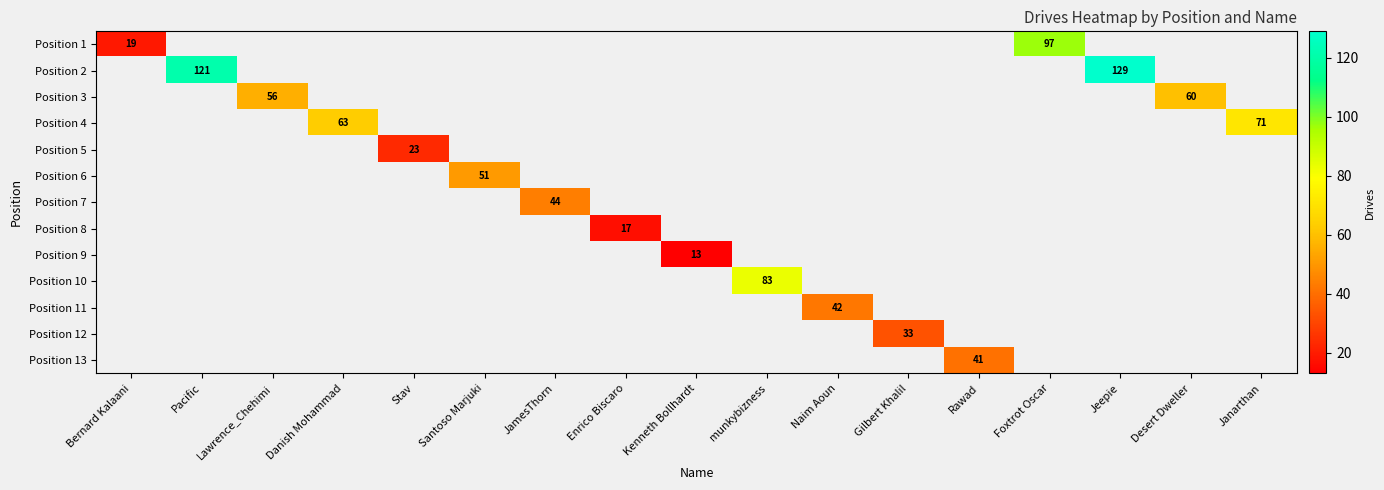

The Position 2 series shows 121 at Pacific. True or false?

True